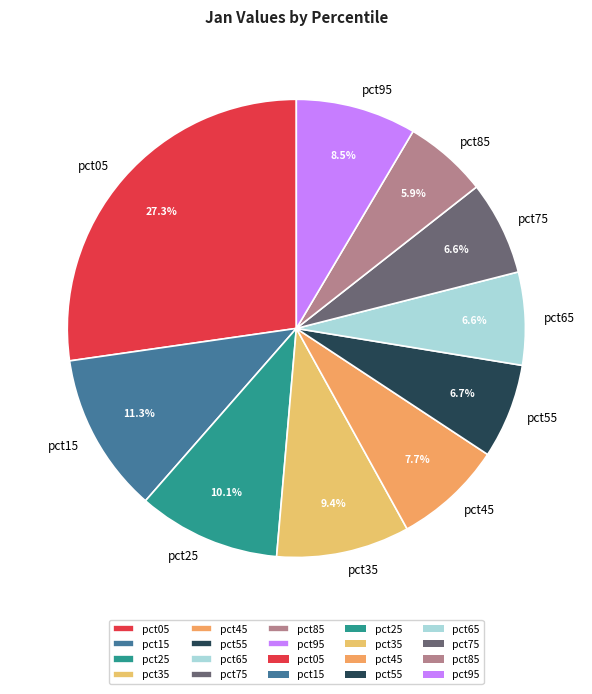

To the nearest percent, what portion does pct05 represent?

27%